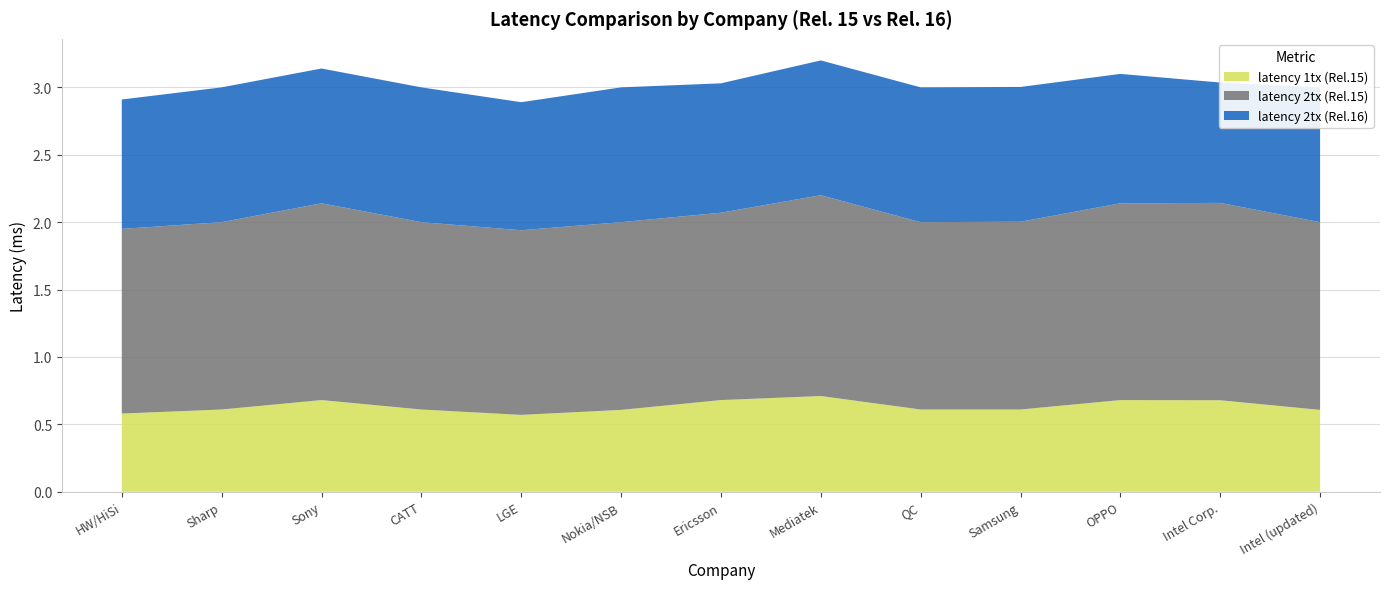

Reading left to right, extract all data points from this chart.

latency 1tx (Rel.15): HW/HiSi=0.6	Sharp=0.6	Sony=0.7	CATT=0.6	LGE=0.6	Nokia/NSB=0.6	Ericsson=0.7	Mediatek=0.7	QC=0.6	Samsung=0.6	OPPO=0.7	Intel Corp.=0.7	Intel (updated)=0.6
latency 2tx (Rel.15): HW/HiSi=1.4	Sharp=1.4	Sony=1.5	CATT=1.4	LGE=1.4	Nokia/NSB=1.4	Ericsson=1.4	Mediatek=1.5	QC=1.4	Samsung=1.4	OPPO=1.5	Intel Corp.=1.5	Intel (updated)=1.4
latency 2tx (Rel.16): HW/HiSi=1.0	Sharp=1.0	Sony=1.0	CATT=1.0	LGE=0.9	Nokia/NSB=1.0	Ericsson=1.0	Mediatek=1.0	QC=1.0	Samsung=1.0	OPPO=1.0	Intel Corp.=0.9	Intel (updated)=1.0